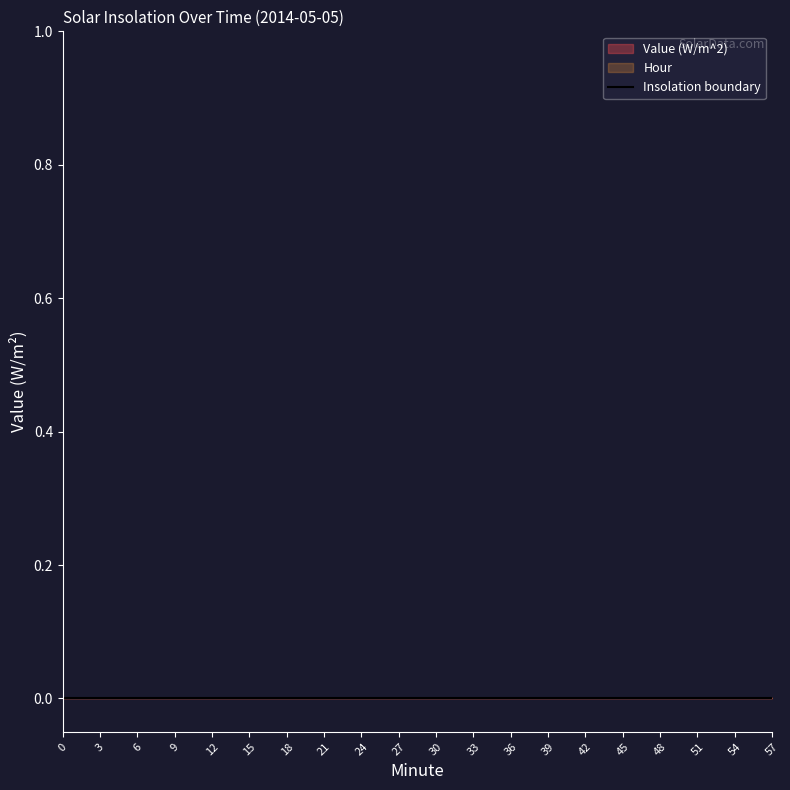

True or false: Value (W/m^2) and Hour cross at least once.

False